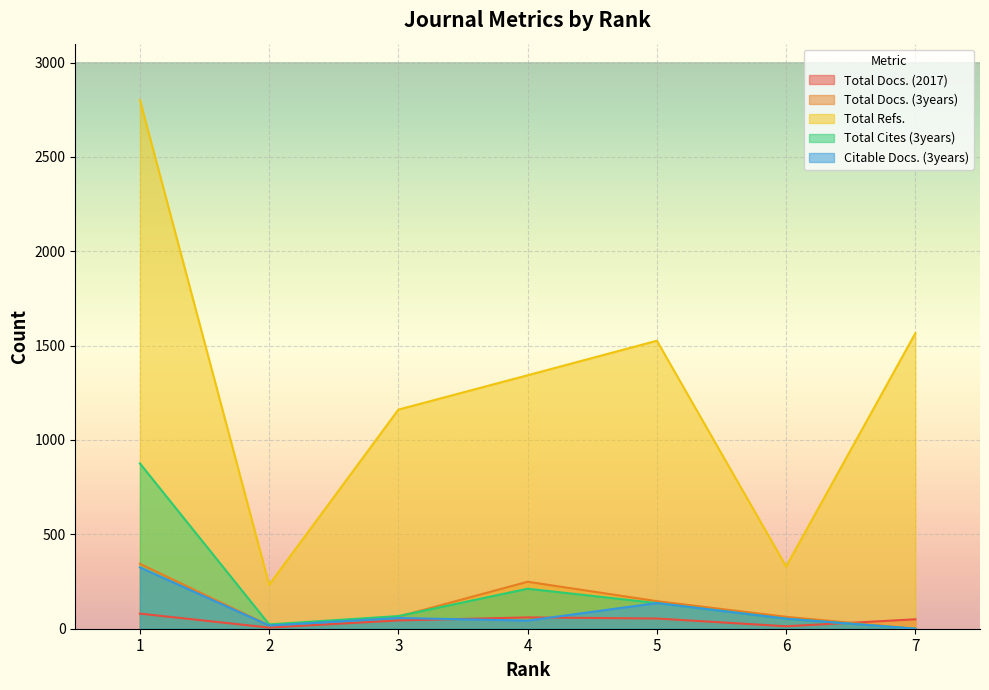

Is the value of Total Cites (3years) at 1 greater than the value of Total Docs. (2017) at 4?

Yes